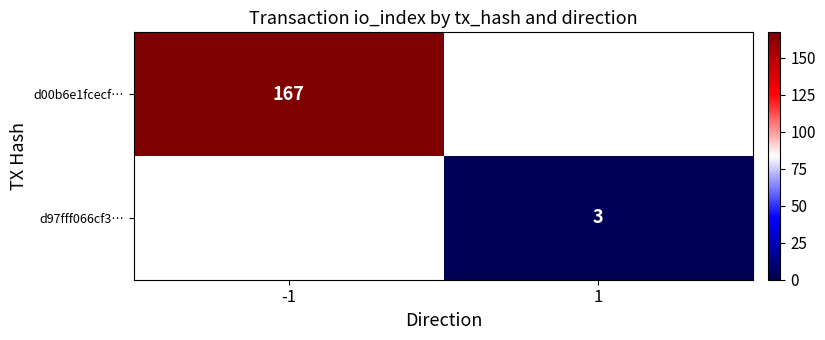

Between 1 and -1, which is larger?

-1